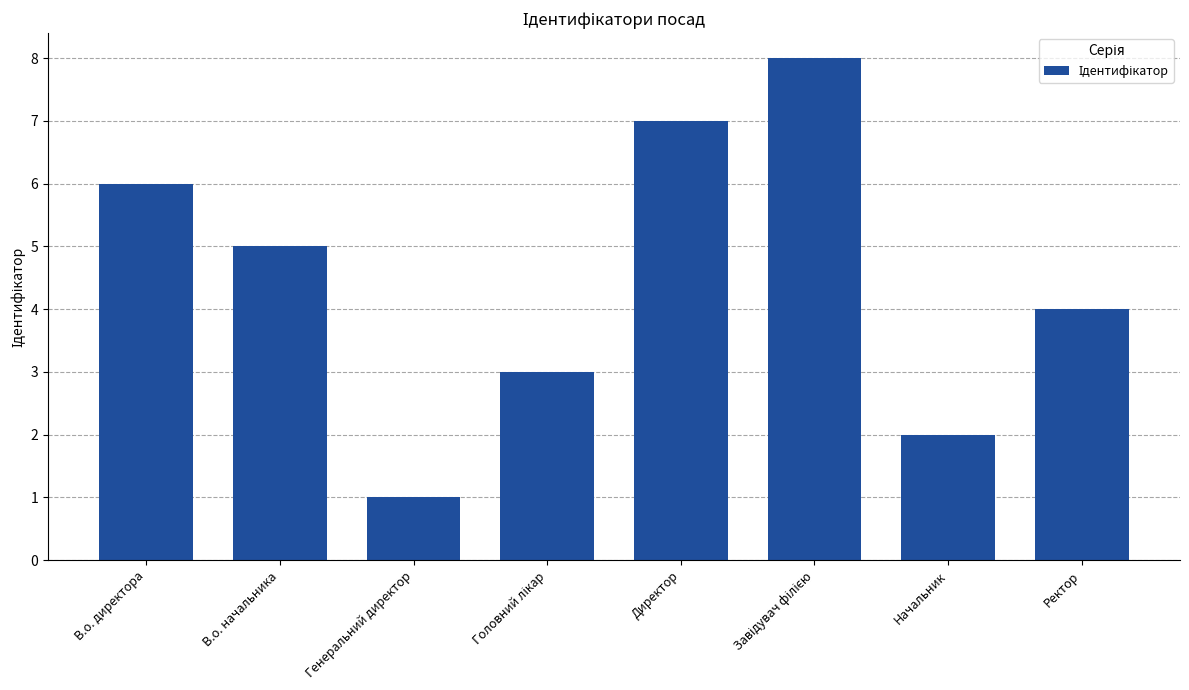

The chart shows a value of 7 at Директор. True or false?

True